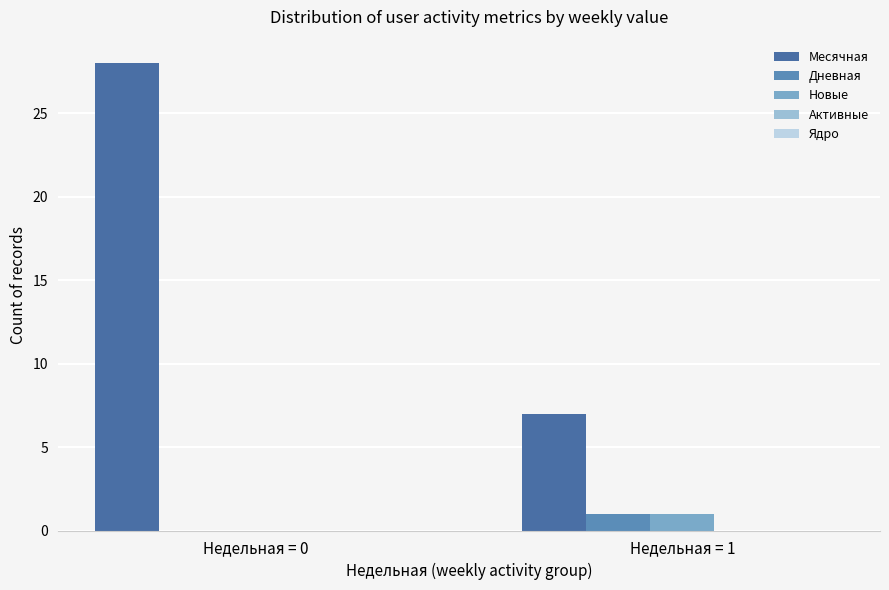

Reading right to left, what are all the values shown in this chart?

Месячная: Недельная = 1=7	Недельная = 0=28
Дневная: Недельная = 1=1	Недельная = 0=0
Новые: Недельная = 1=1	Недельная = 0=0
Активные: Недельная = 1=0	Недельная = 0=0
Ядро: Недельная = 1=0	Недельная = 0=0